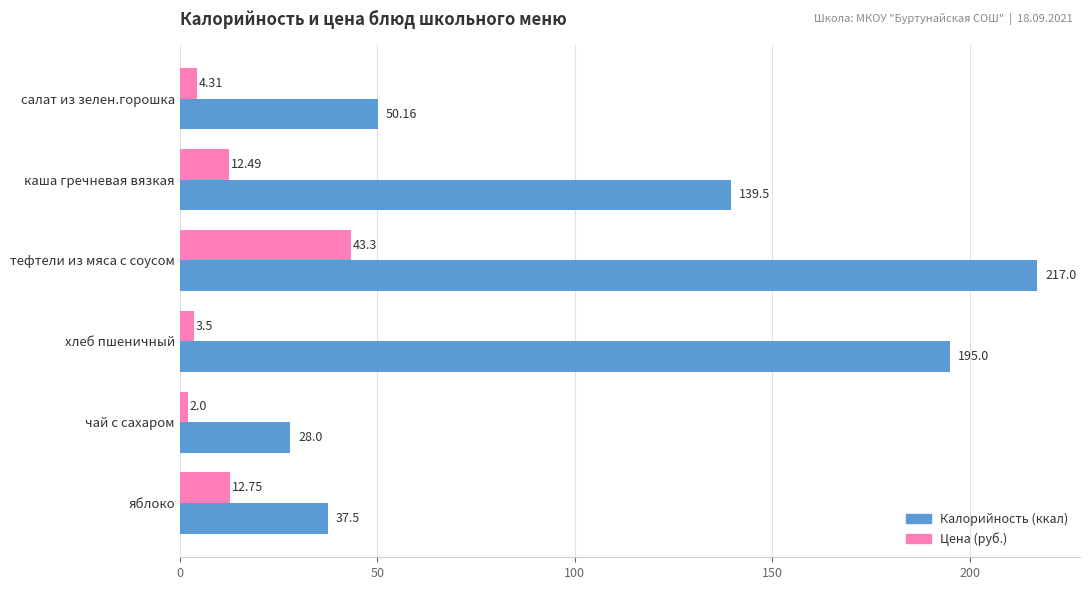

At which category does the chart reach its peak across all series?

тефтели из мяса с соусом